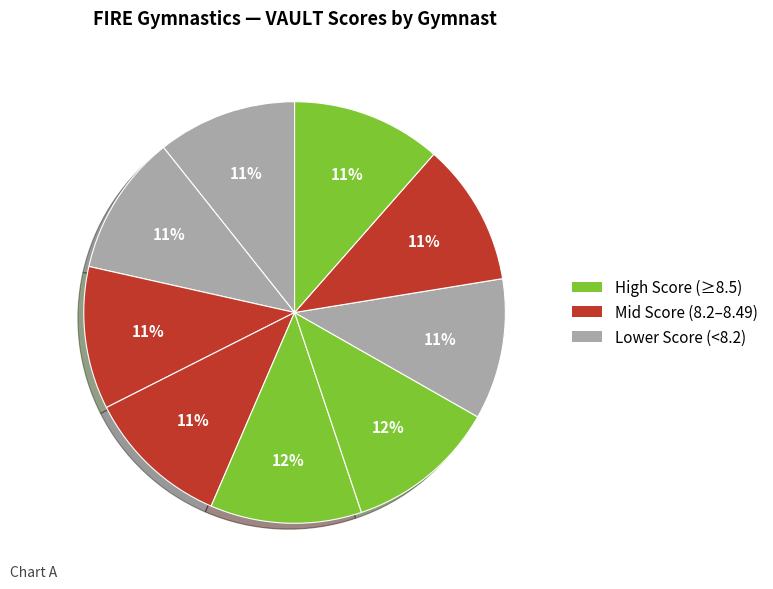

Count the number of slices in the pie.

9